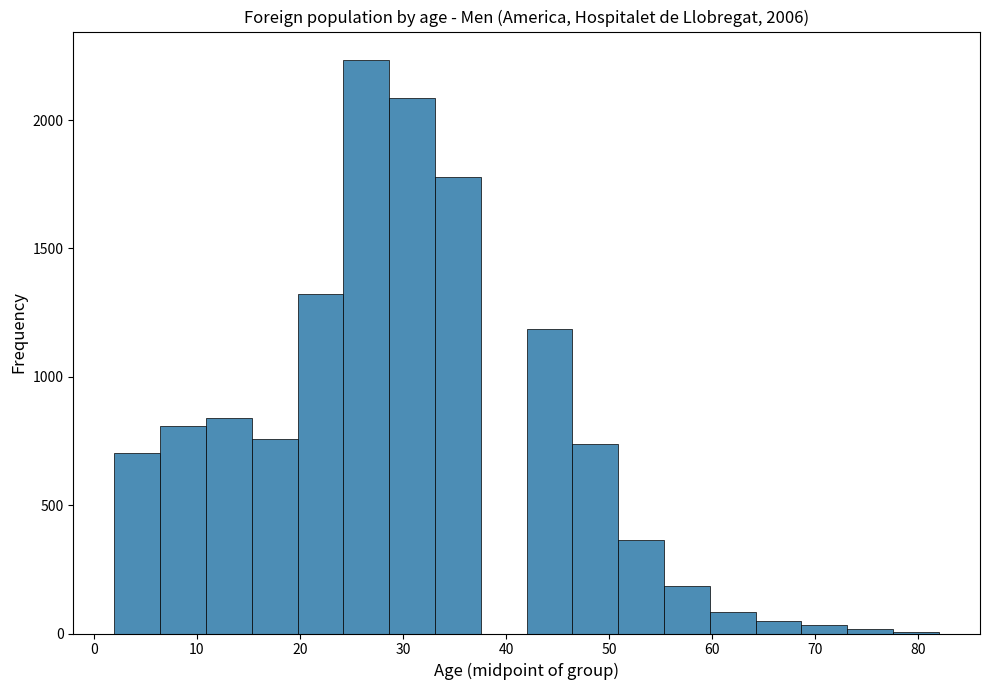

Reading left to right, list every bar in this chart as the range it spans on the x-axis followed by its height. Neither the bar edges nor the heights are printed on the chart, so give them approximately, as read against the axes.

2 to 6: 700
6 to 11: 800
11 to 15: 850
15 to 20: 750
20 to 24: 1300
24 to 29: 2250
29 to 33: 2100
33 to 38: 1800
38 to 42: 0
42 to 46: 1200
46 to 51: 750
51 to 55: 350
55 to 60: 200
60 to 64: 100
64 to 69: under 50
69 to 73: under 50
73 to 78: under 50
78 to 82: under 50